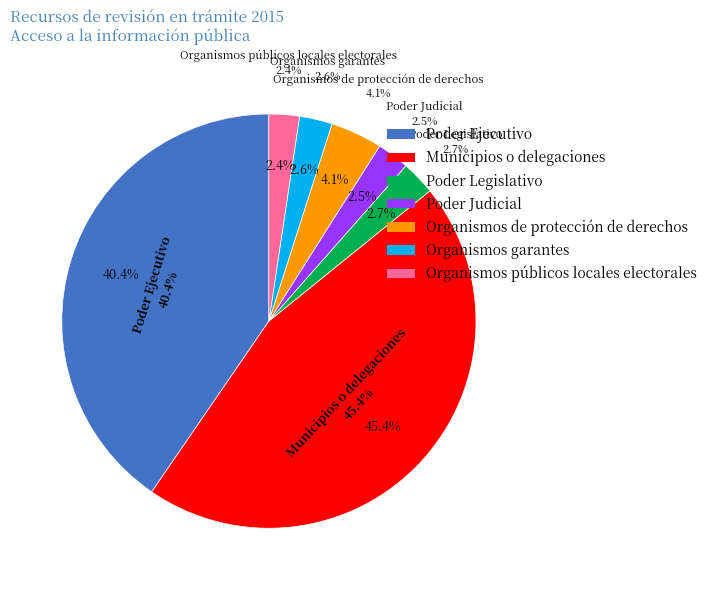

To the nearest percent, what portion does Poder Judicial represent?

3%